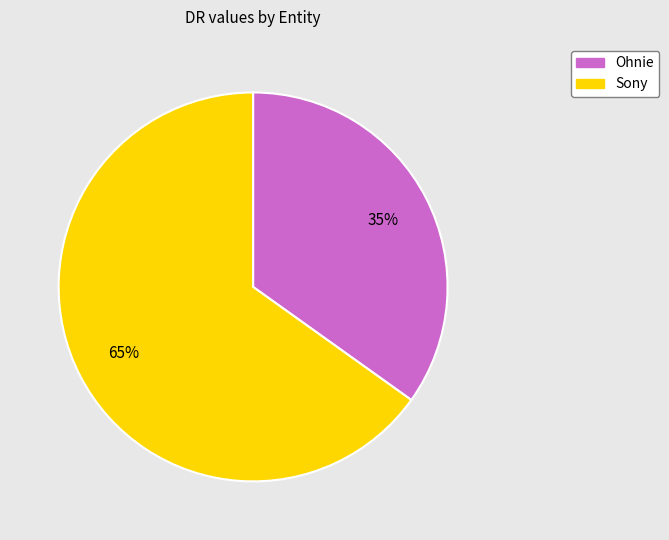

To the nearest percent, what is the combined percentage of Ohnie and Sony?

100%